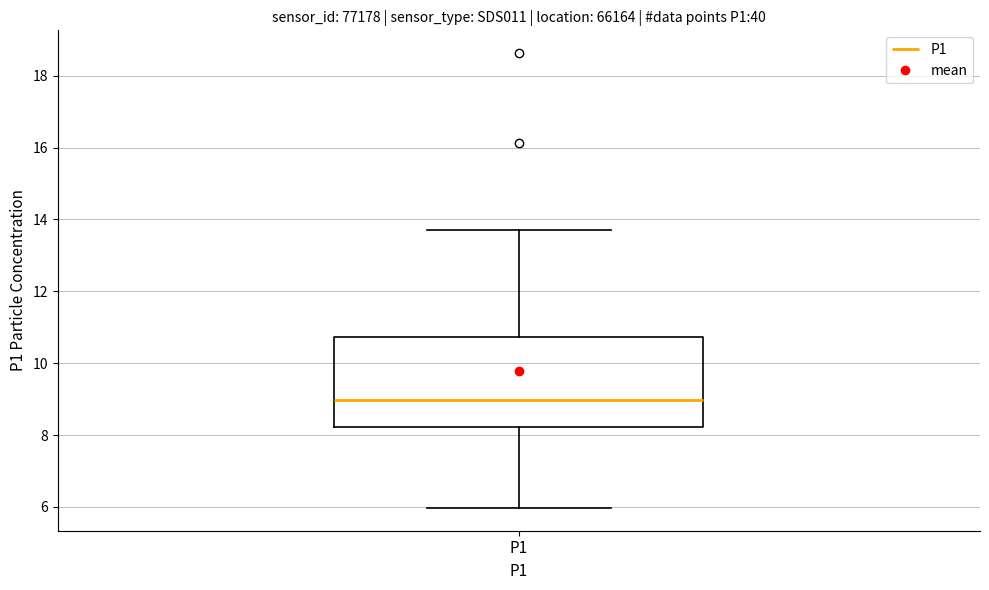

Read this box plot against the y-axis: the position of the median line, the range covered by the box, and the ends of both whiskers. The values are not printed on the chart, so give them approximately, as read against the axis.

median 9.0, box 8.2 to 10.8, whiskers 6.0 to 13.8